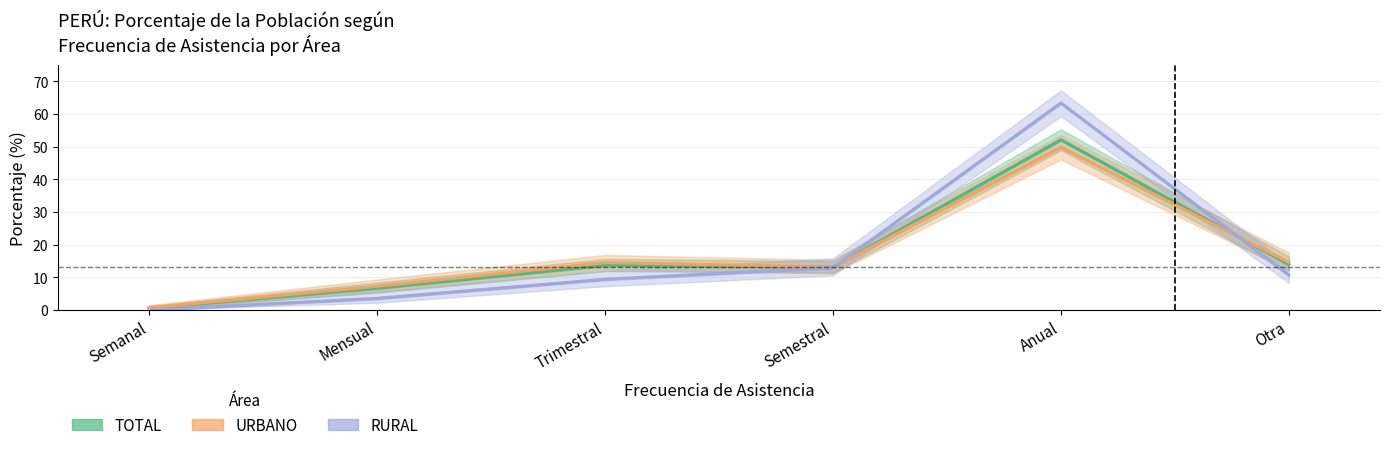

How many data points in URBANO are above 14?

3